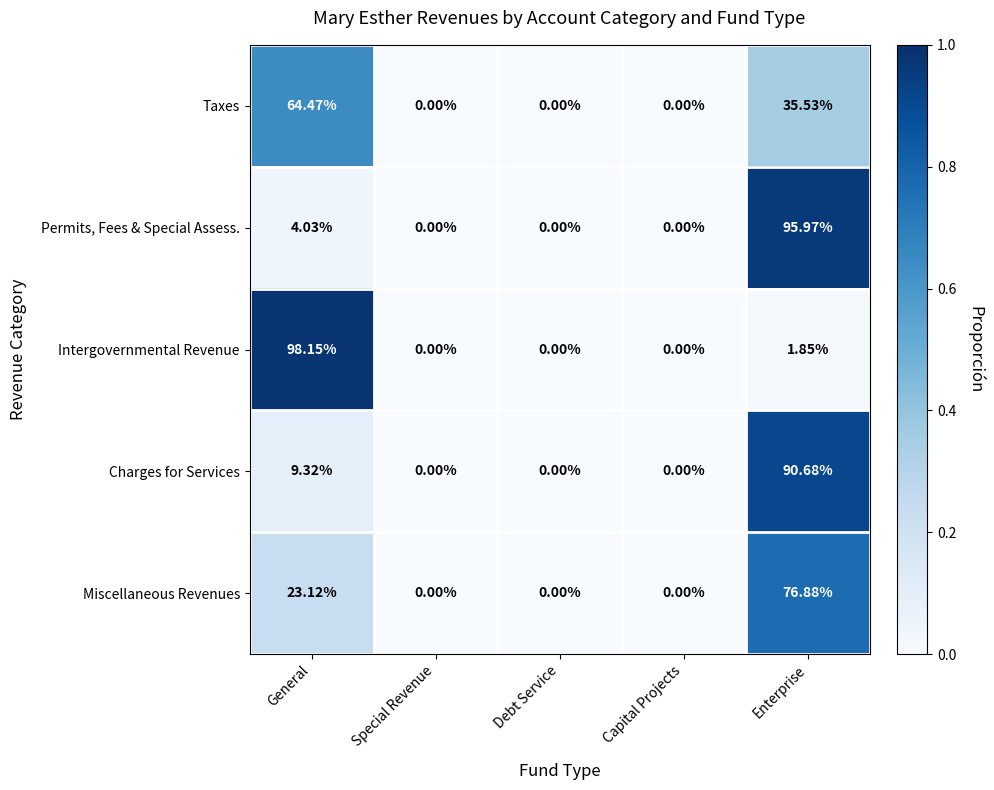

Rank the series by their maximum value, from highest to lowest.

Intergovernmental Revenue, Permits, Fees & Special Assess., Charges for Services, Miscellaneous Revenues, Taxes